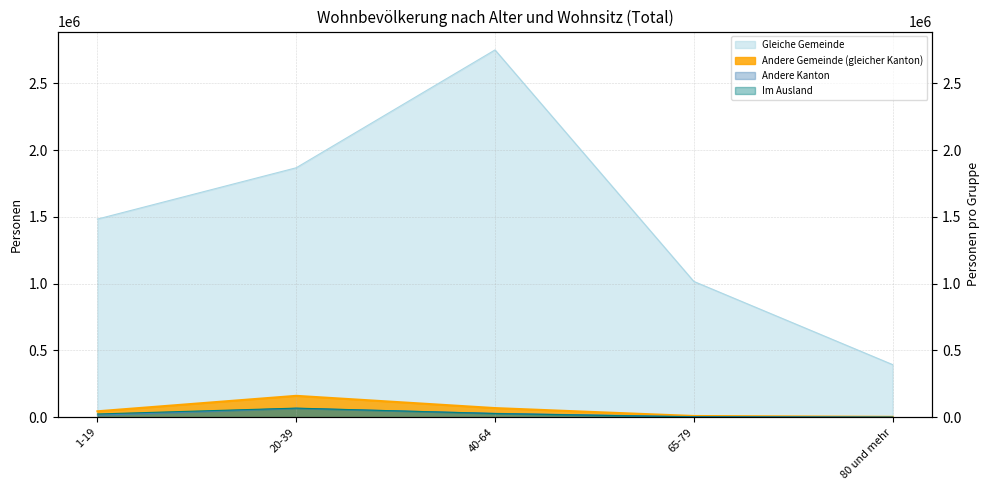

Where does the Andere Kanton series first go above 15316?

20-39